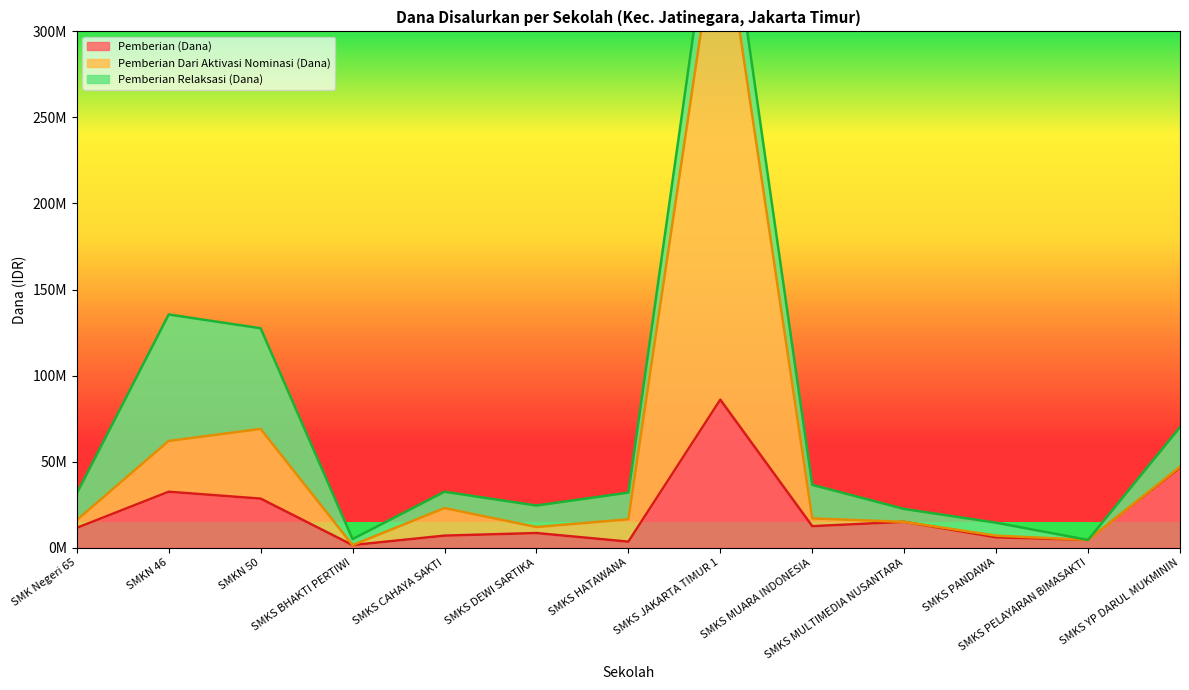

Is it true that Pemberian Dari Aktivasi Nominasi (Dana) equals 5772232 at SMKS MULTIMEDIA NUSANTARA?

False